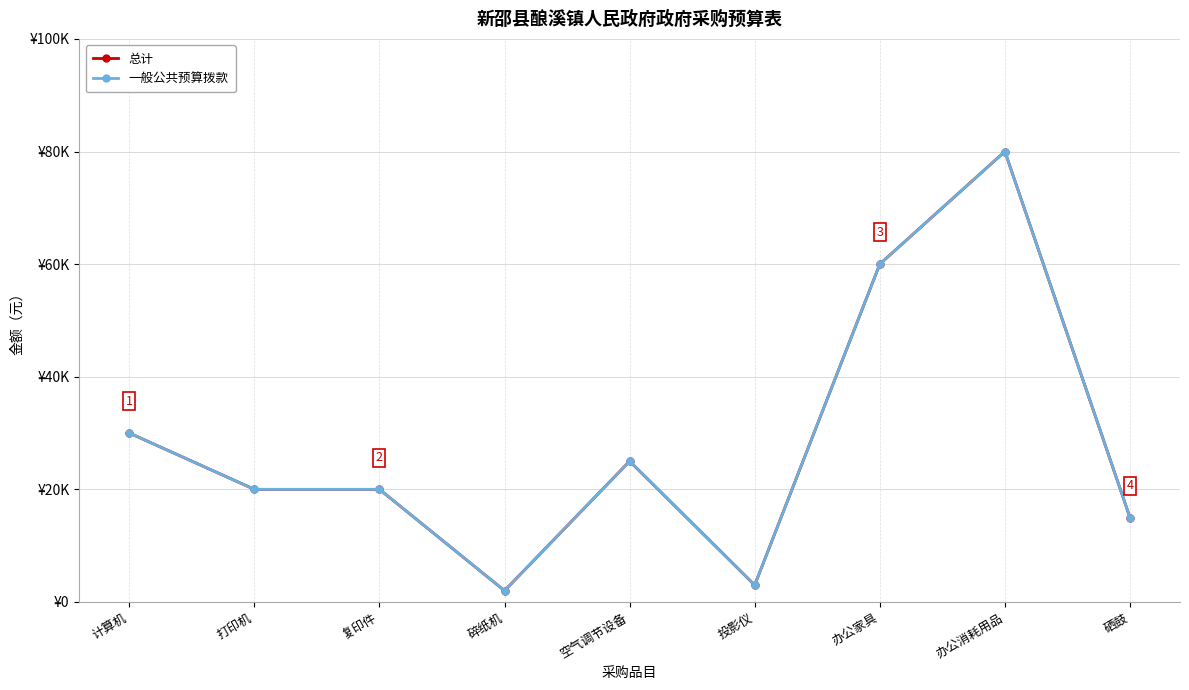

Reading right to left, what are all the values shown in this chart?

总计: 15000	80000	60000	3000	25000	2000	20000	20000	30000
一般公共预算拨款: 15000	80000	60000	3000	25000	2000	20000	20000	30000